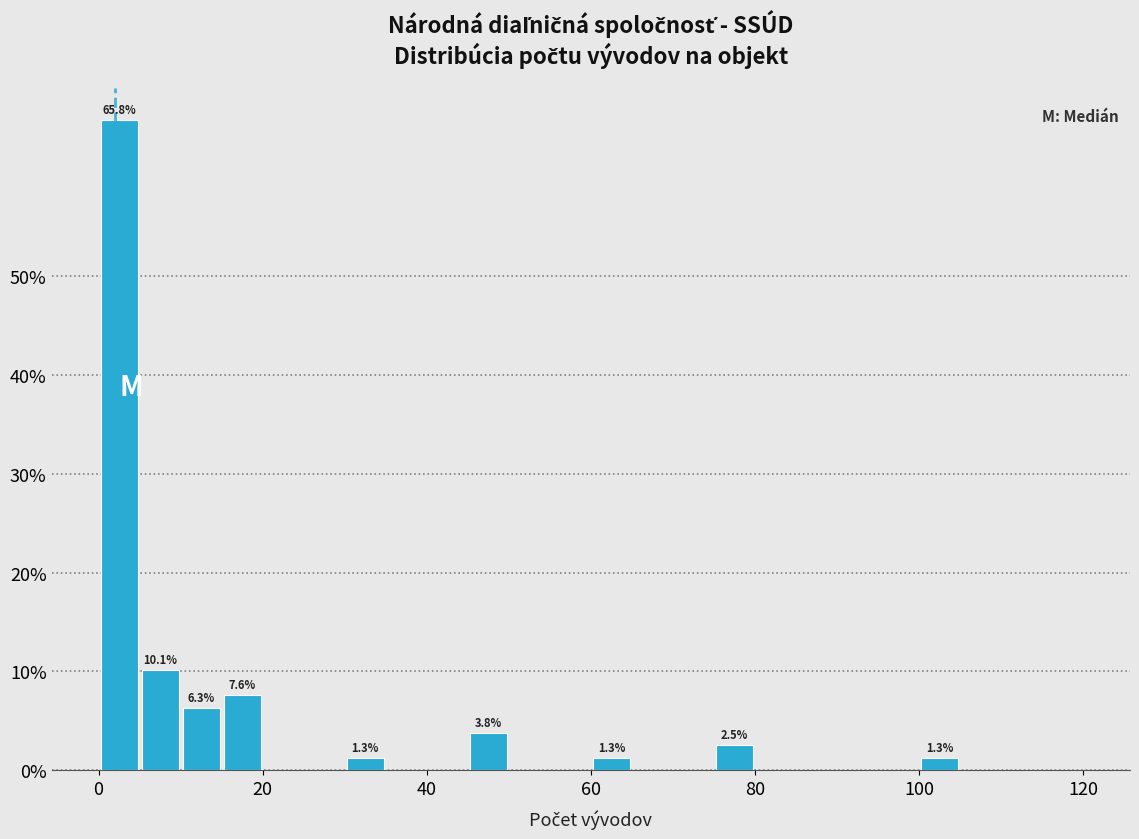

Around what value on the x-axis is the tallest bar? Give the approximate position of its centre, as read against the axis.

2